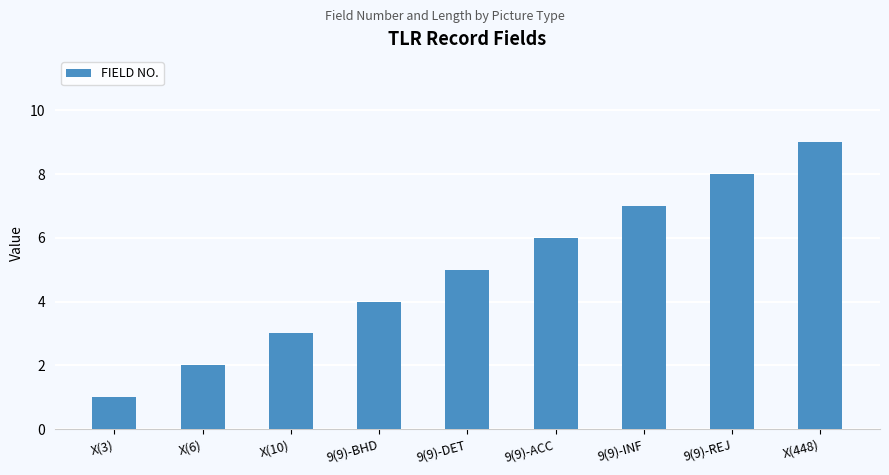

The value at 9(9)-BHD is 7. True or false?

False